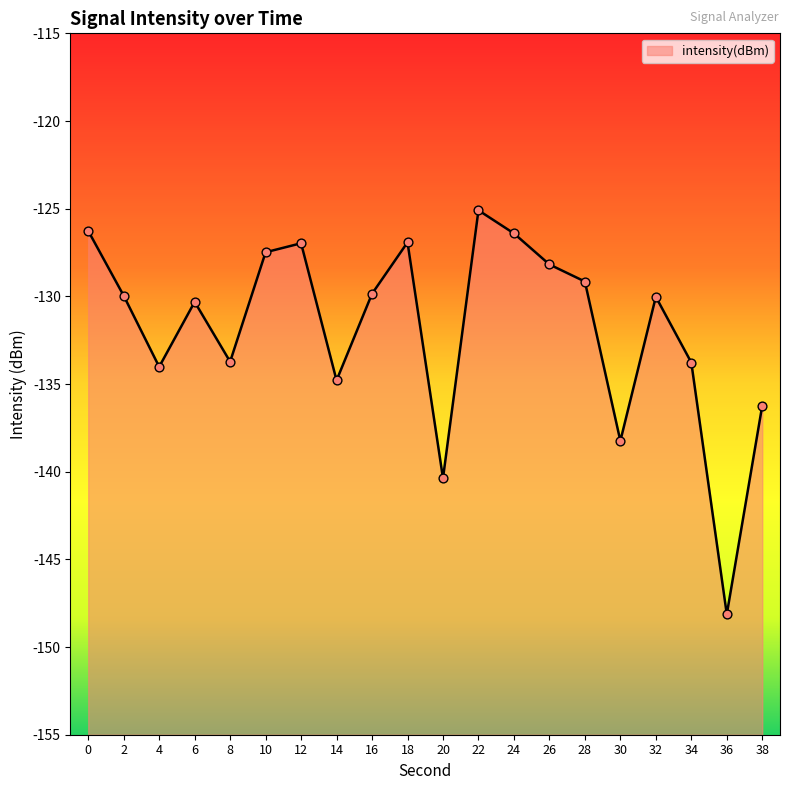

What is the change in value from 8 to 10?

+6.2